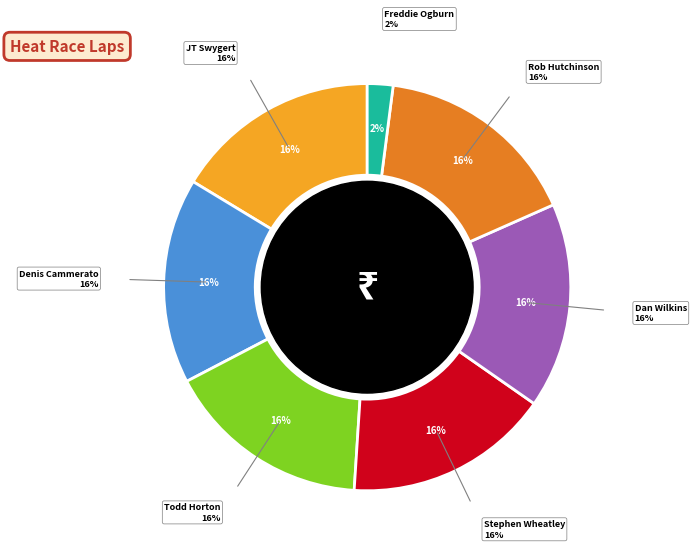

True or false: JT Swygert accounts for 16% of the total.

True